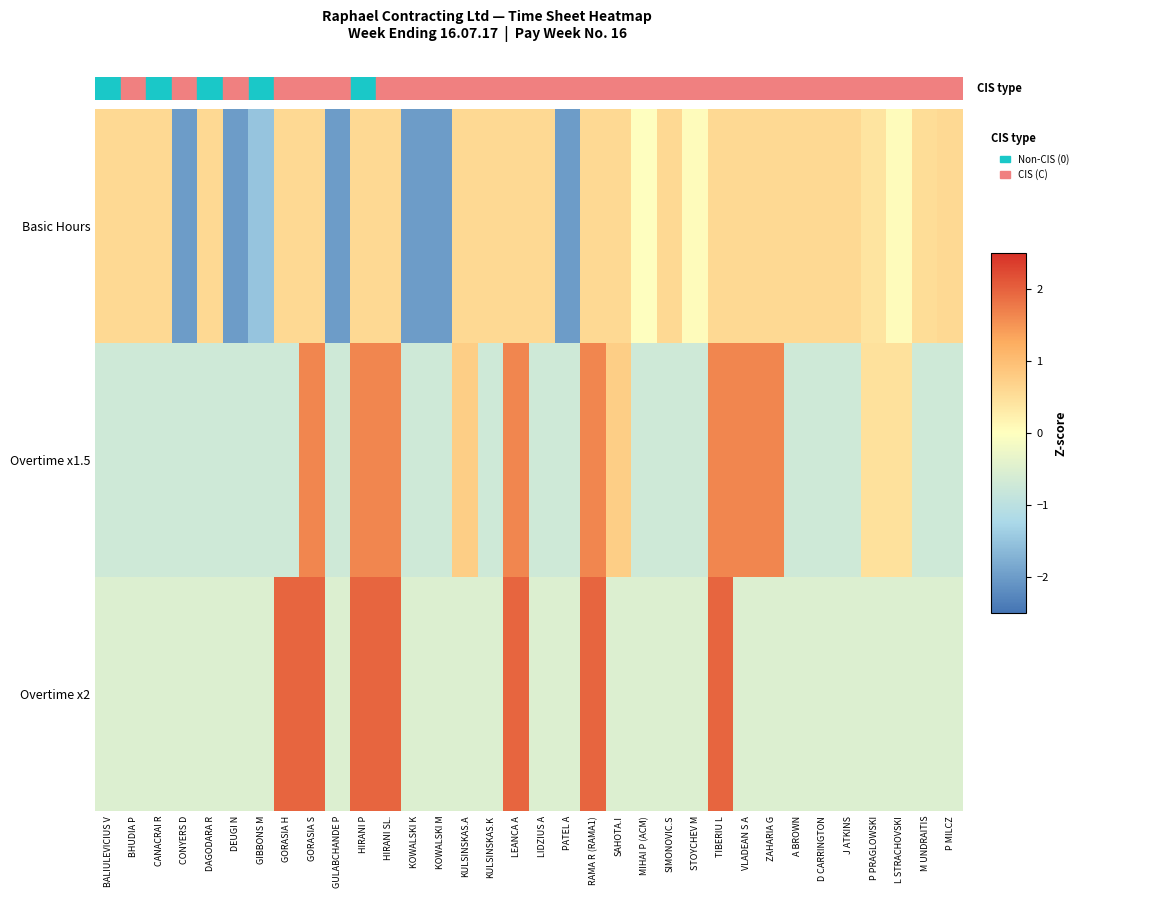

List the series in order of their peak value, highest first.

Overtime x2, Overtime x1.5, Basic Hours